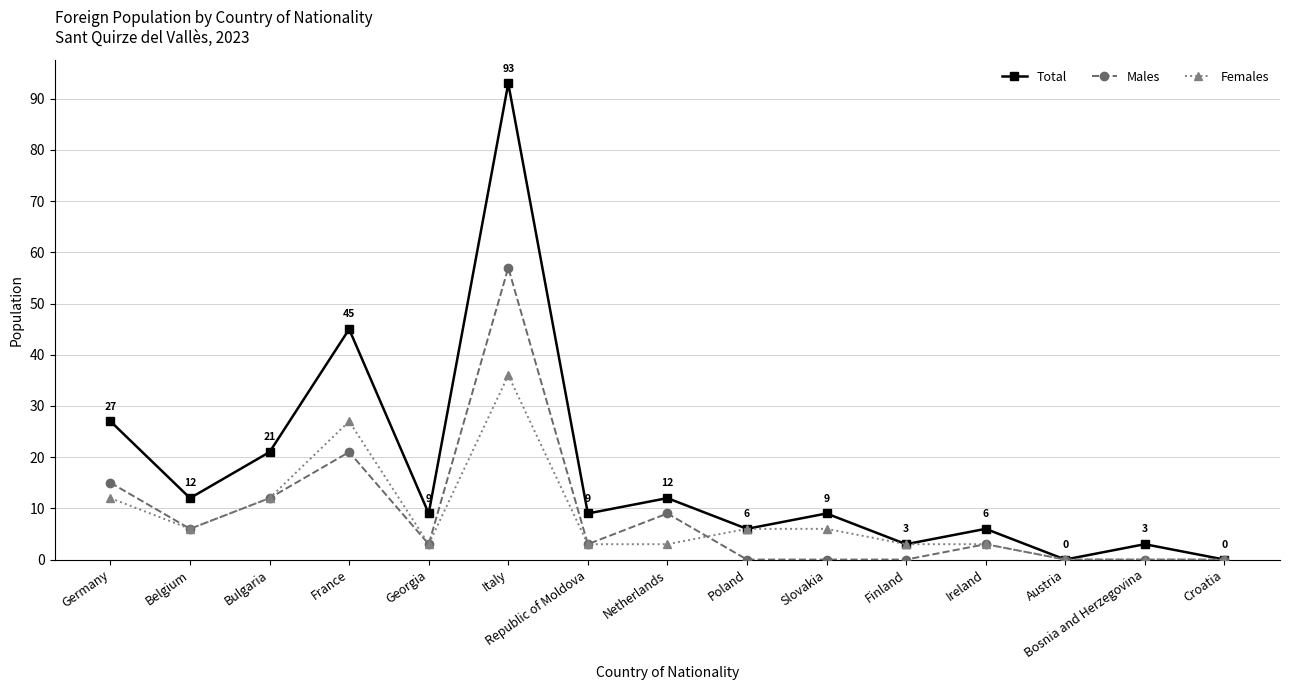

What is the difference between the second highest and second lowest values in the Males series?

21